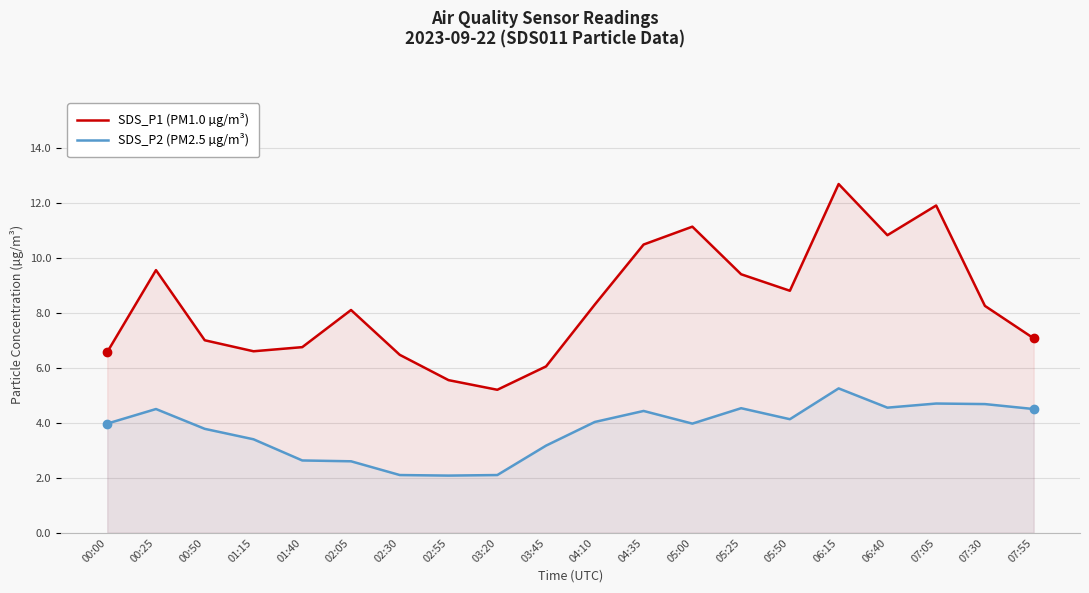

Rank the series at 07:05 from highest to lowest value.

SDS_P1 (PM1.0 µg/m³), SDS_P2 (PM2.5 µg/m³)